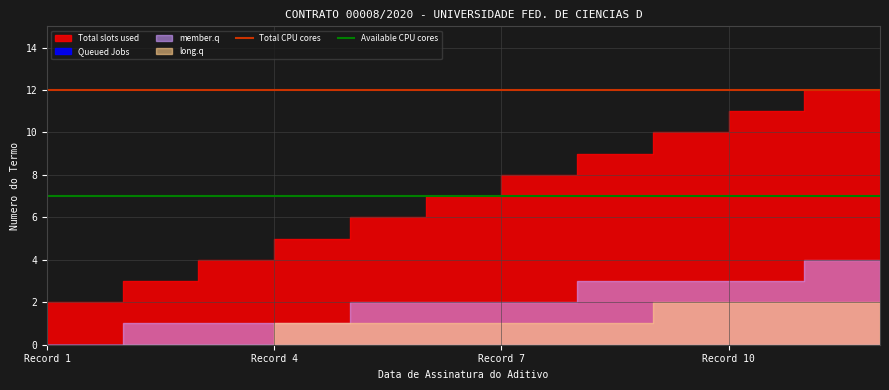

What is the minimum value for Available CPU cores?

7